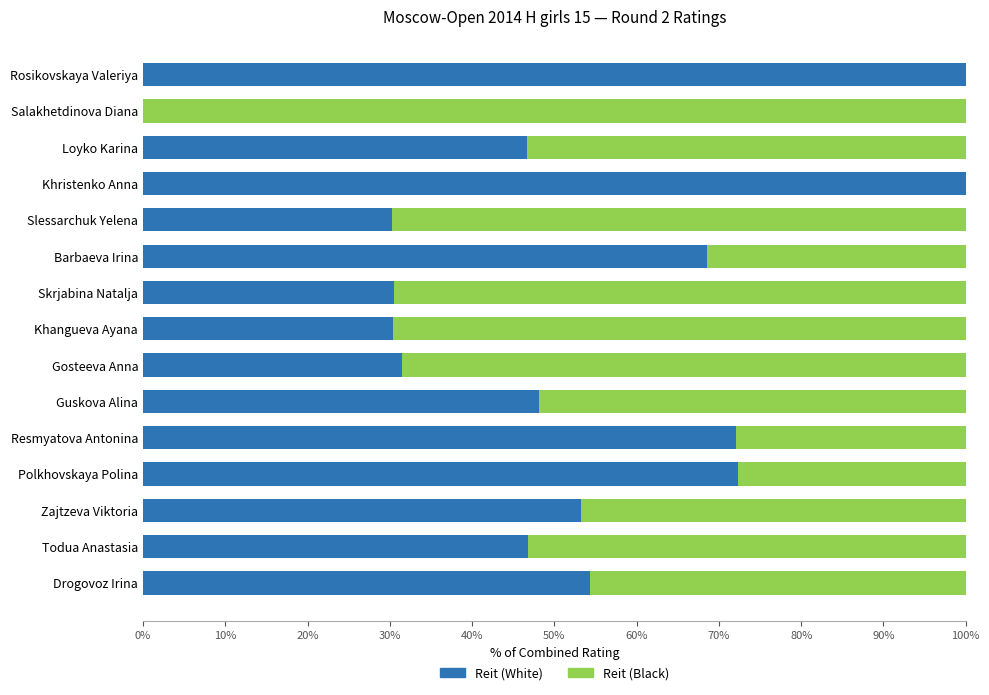

At which label is Reit (White) closest to 50?

Guskova Alina